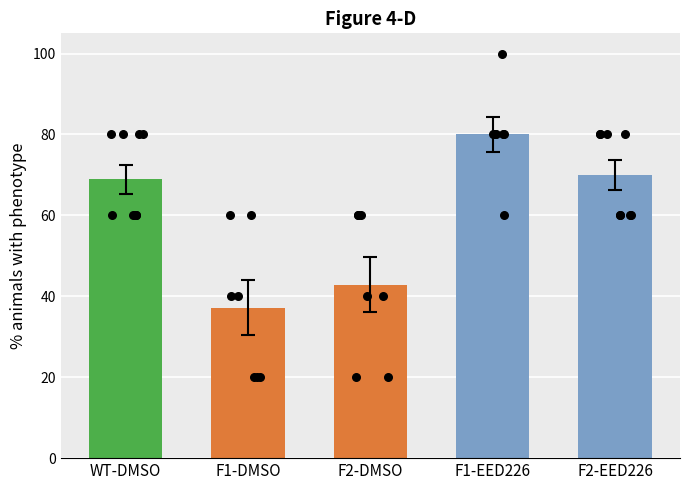

Approximately how many times larger is the value at F1-EED226 compared to F2-EED226?

1.1